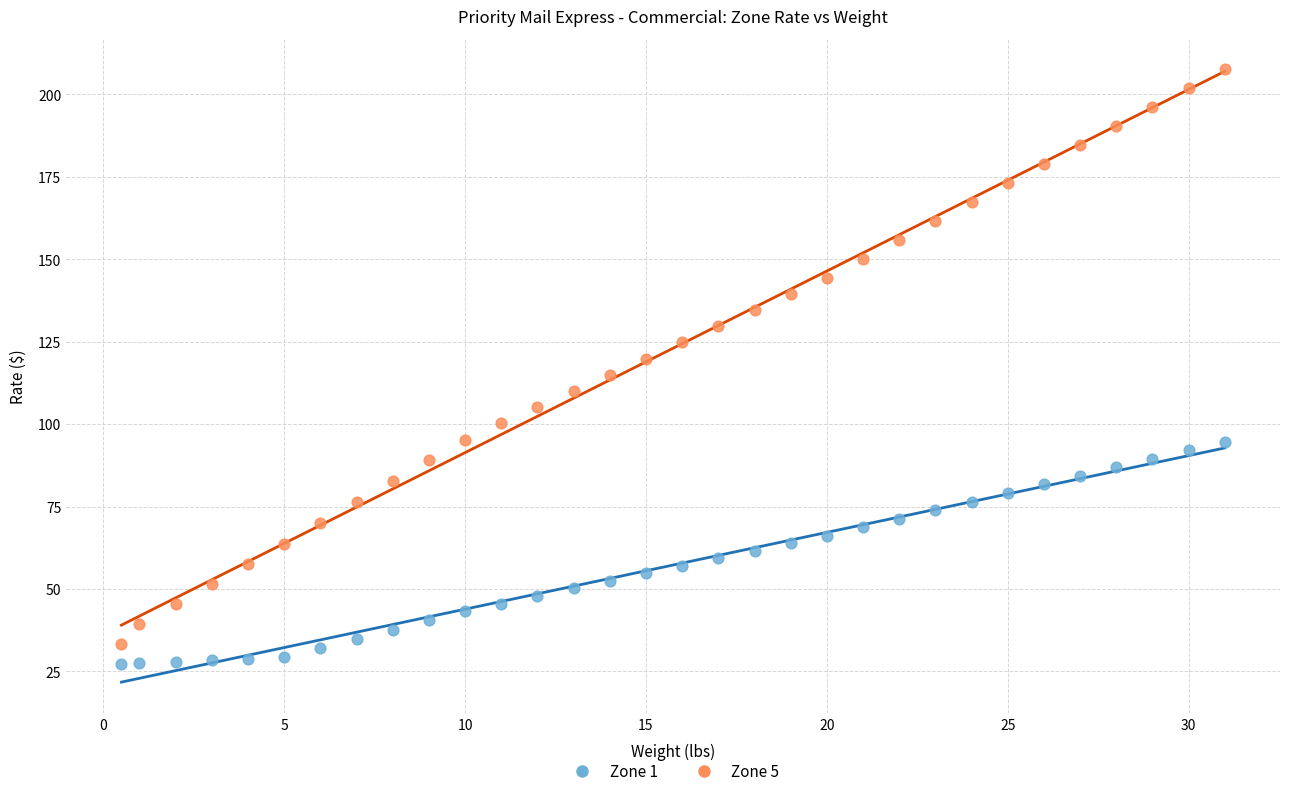

Which series has the widest spread of Y values?

Zone 5